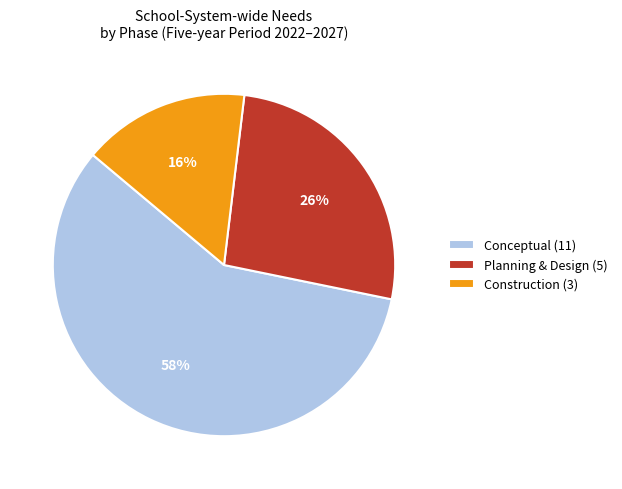

How many segments does this pie chart have?

3